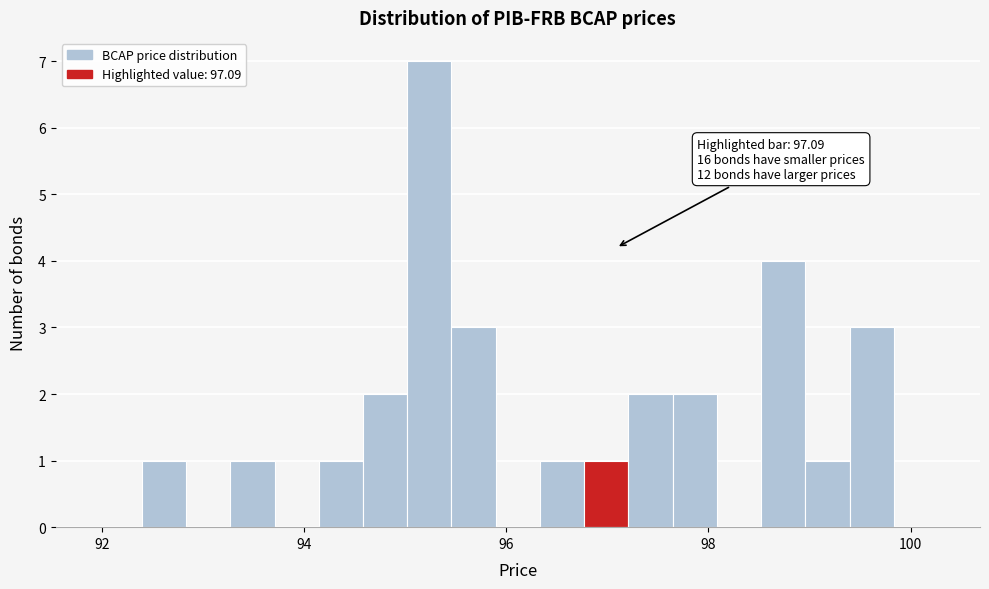

Around what value on the x-axis is the tallest bar? Give the approximate position of its centre, as read against the axis.

95.2